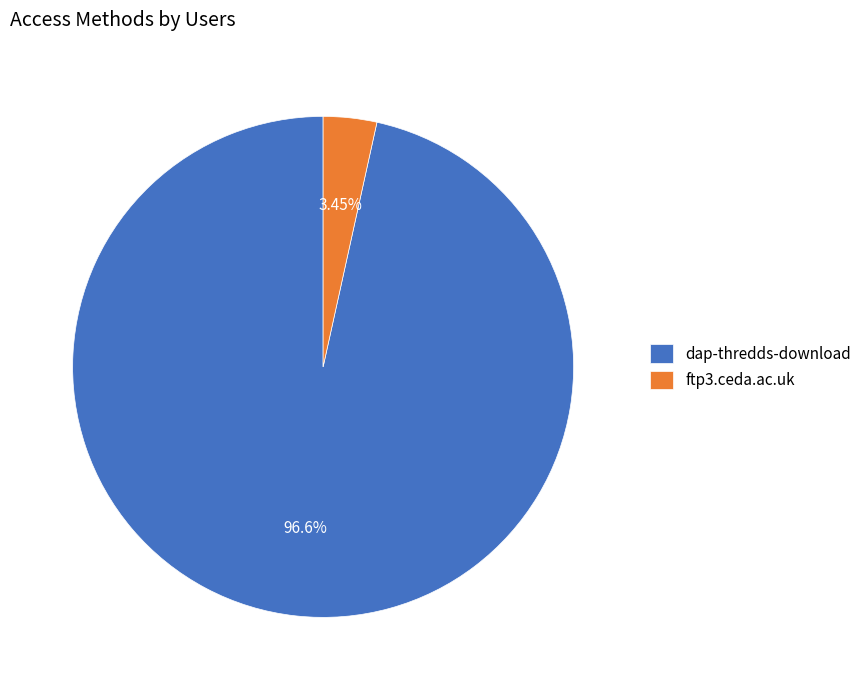

What is the largest slice in the pie chart?

dap-thredds-download